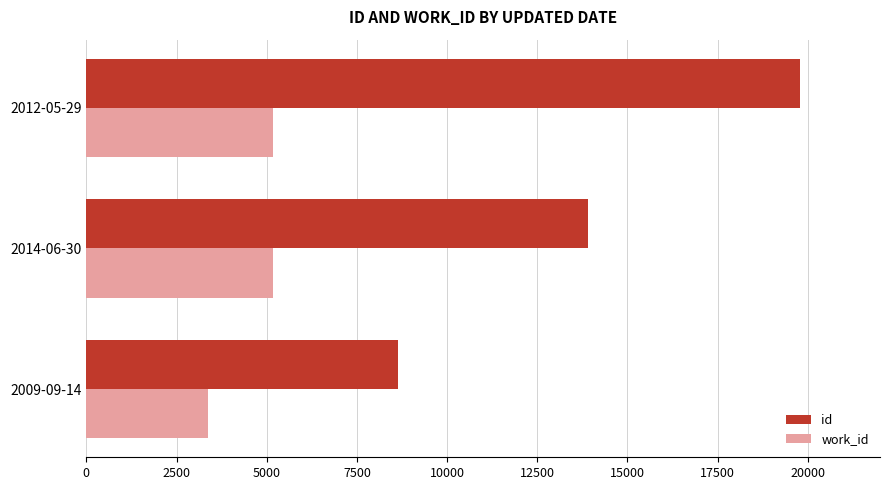

What is the spread (max minus min) of values at 2009-09-14?

5277